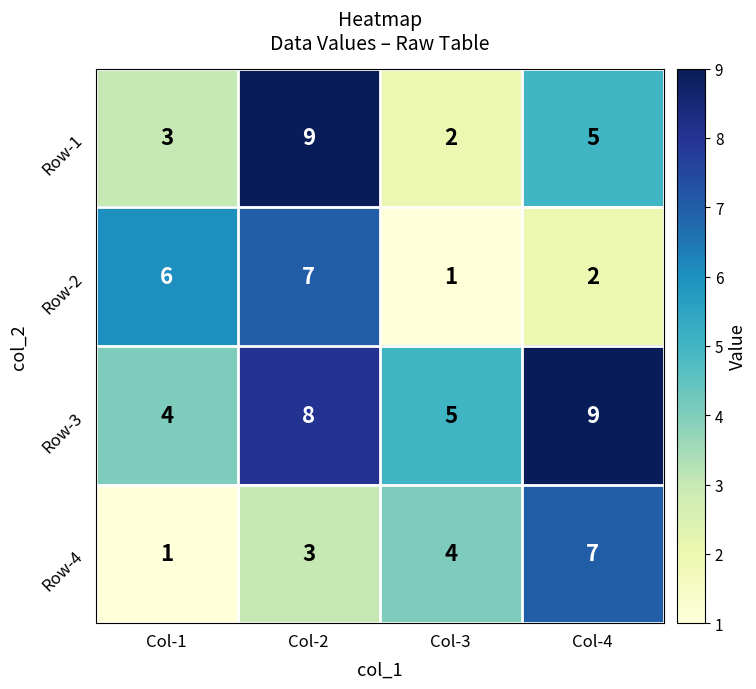

Rank the series at Col-1 from lowest to highest value.

Row-4, Row-1, Row-3, Row-2